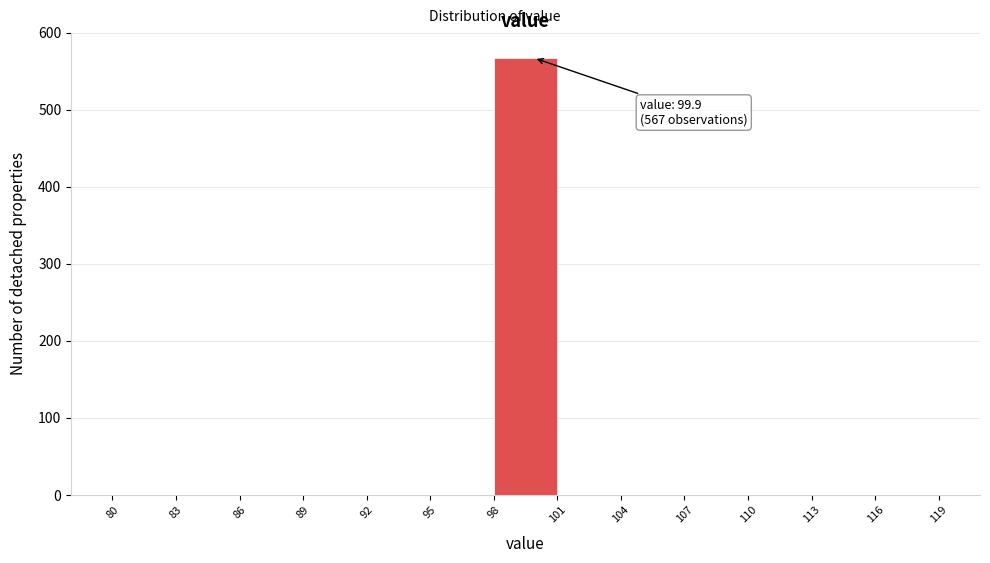

Which range on the x-axis has the tallest bar?

98 to 101